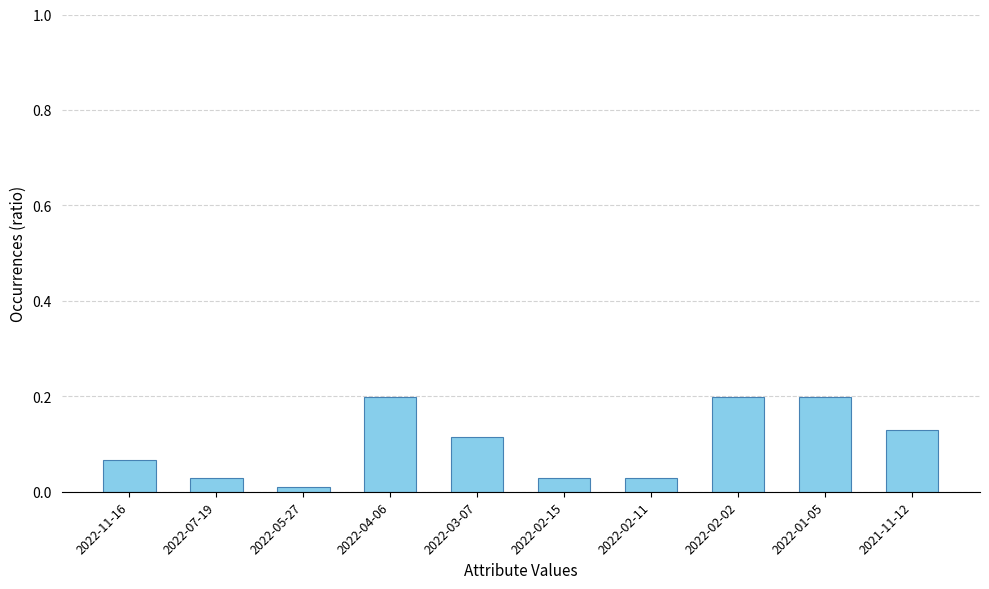

Is it true that the value at 2022-07-19 is 0.0?

True